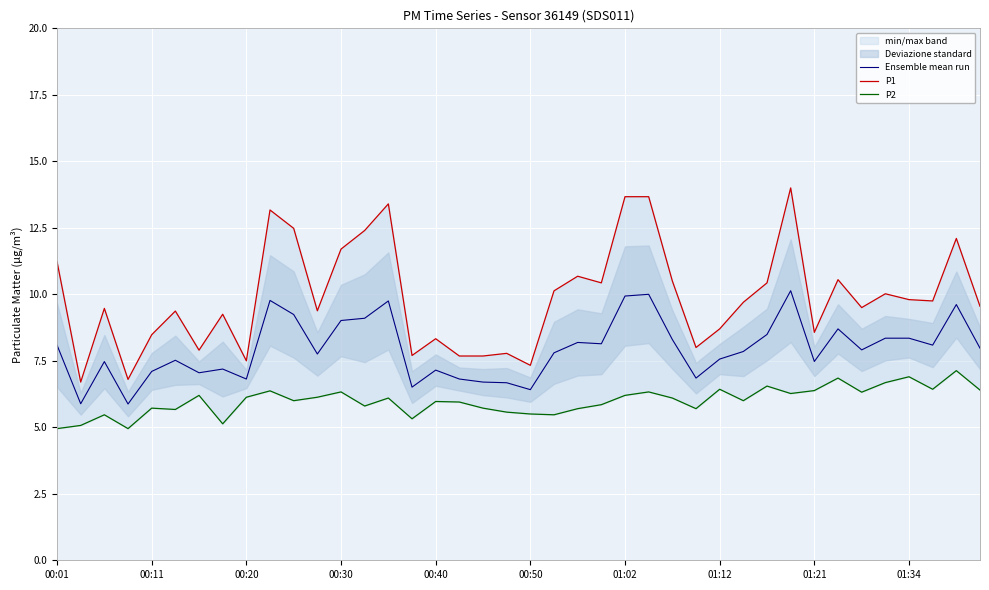

What is the maximum value for Ensemble mean run?

10.1